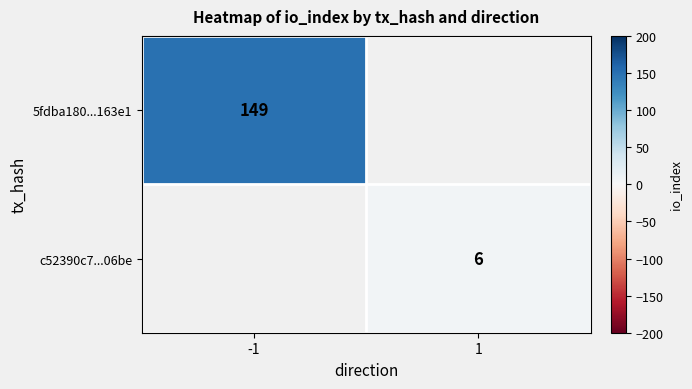

Is the value of 5fdba180...163e1 at -1 greater than the value of c52390c7...06be at 1?

Yes